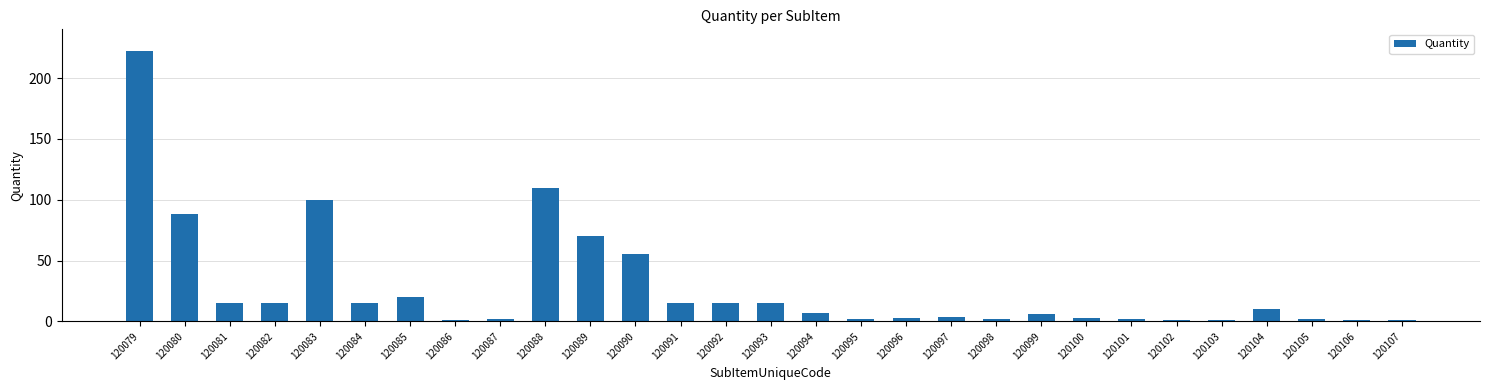

What is the smallest value displayed?

1